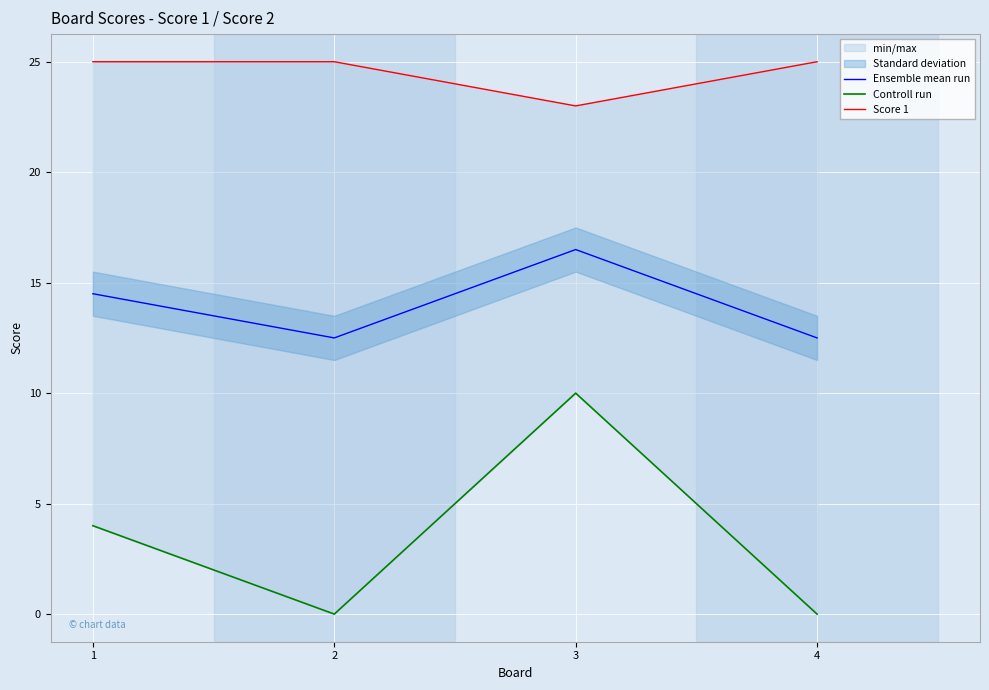

Rank the series at 1 from highest to lowest value.

Score 1, Ensemble mean run, Controll run